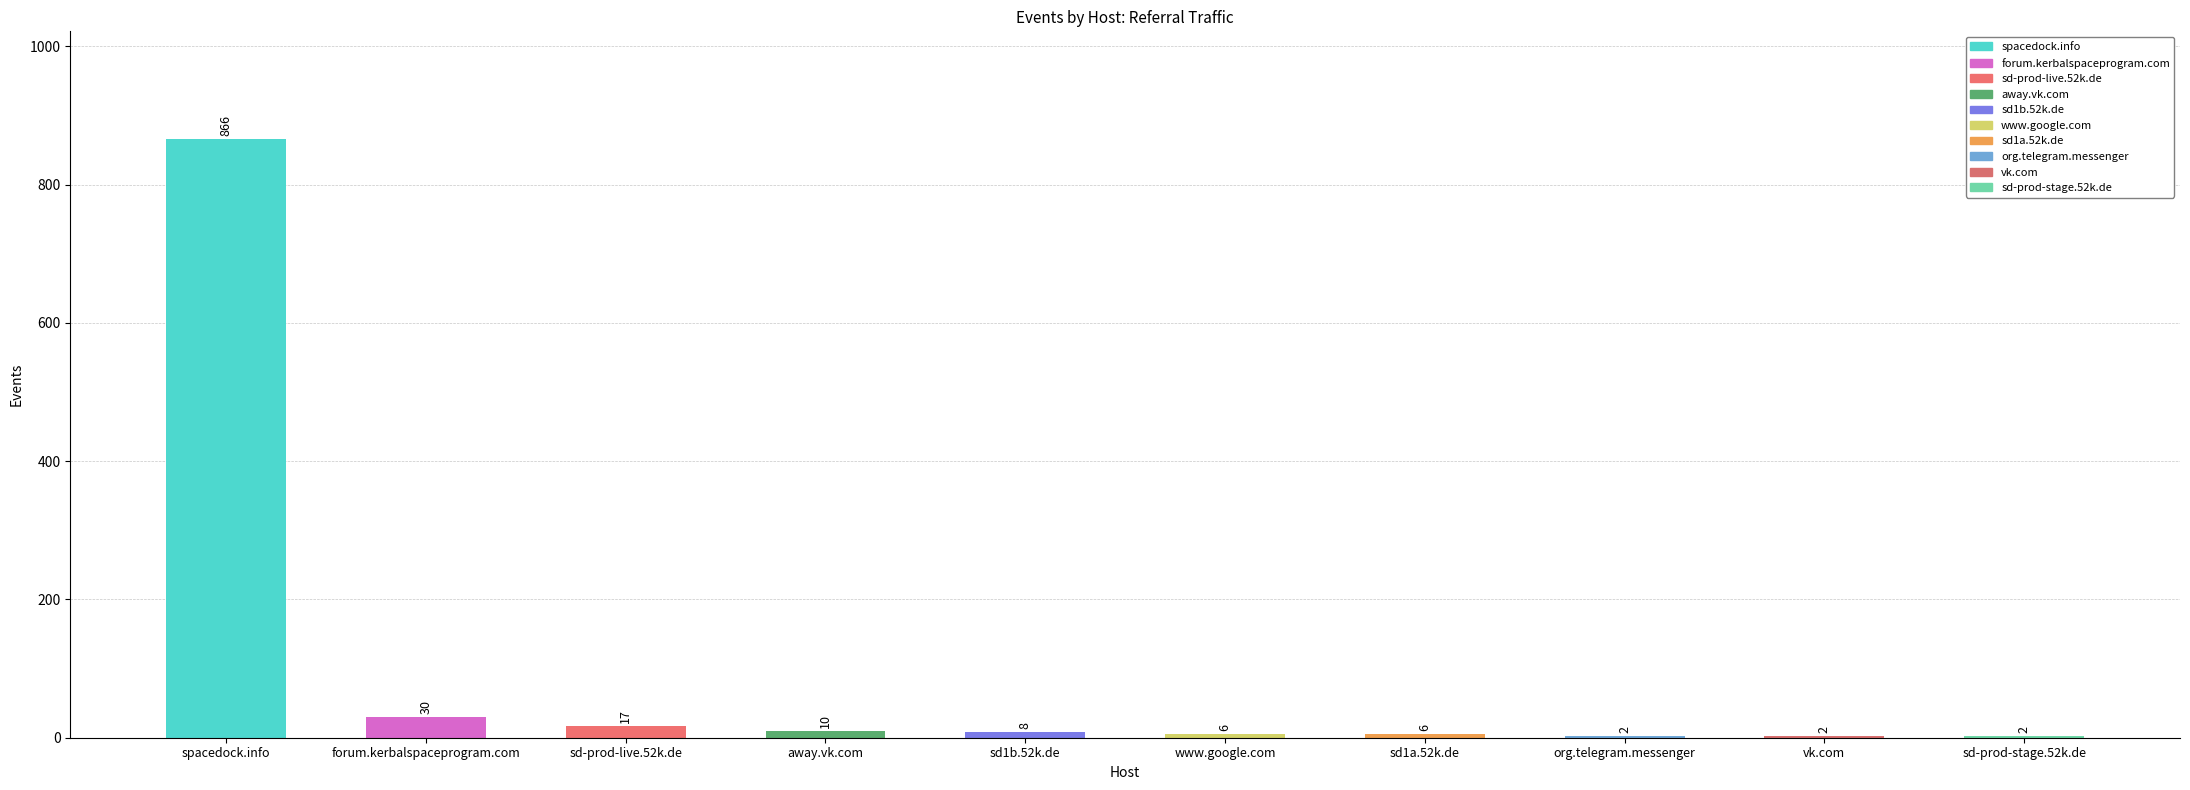

How many distinct data groups are displayed?

1